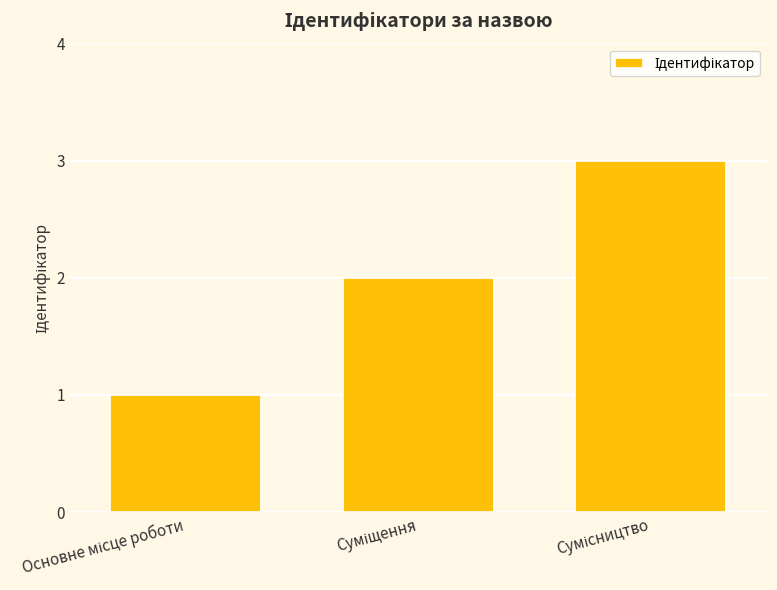

What is the sum of all values?

6